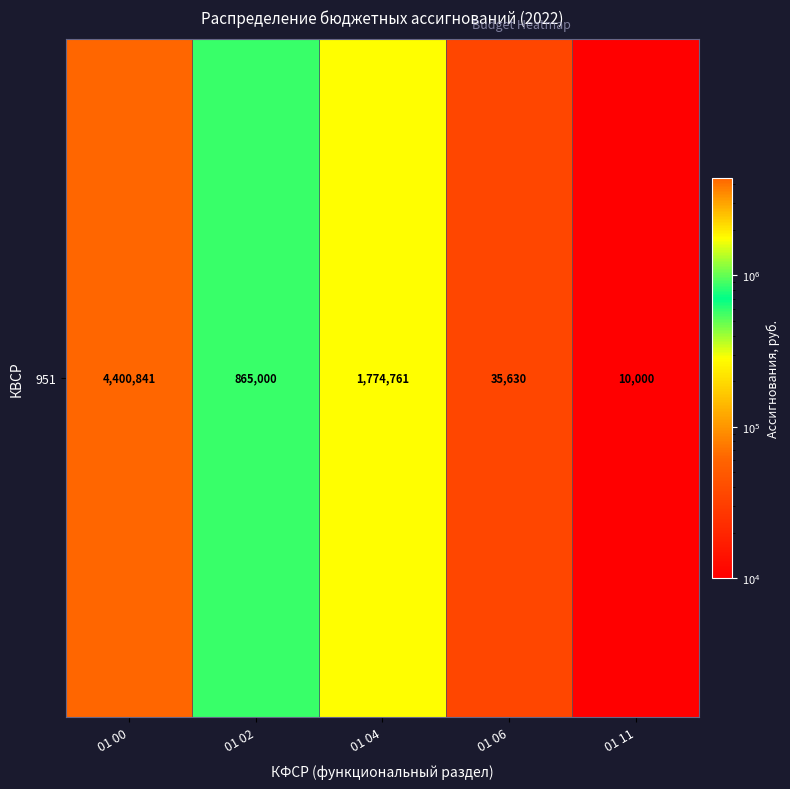

Which category has the highest value across all series?

01 00